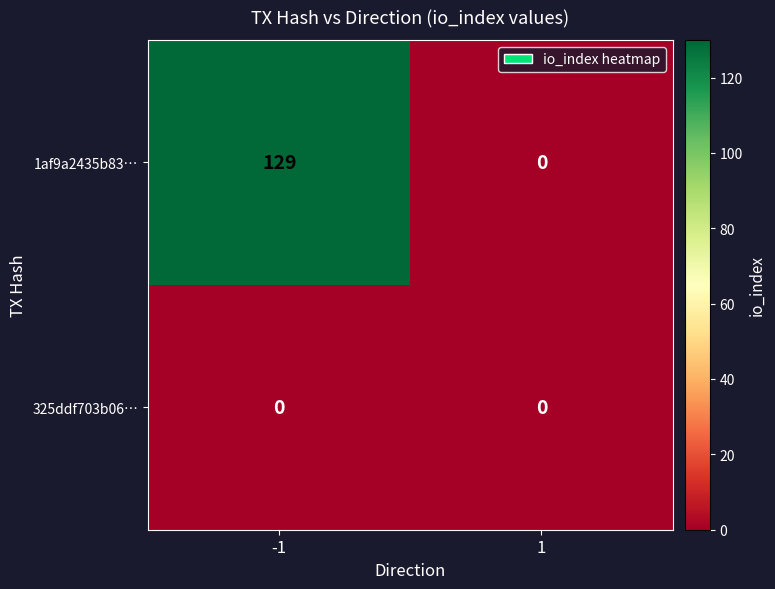

Which series has the largest total across all categories?

1af9a2435b83…